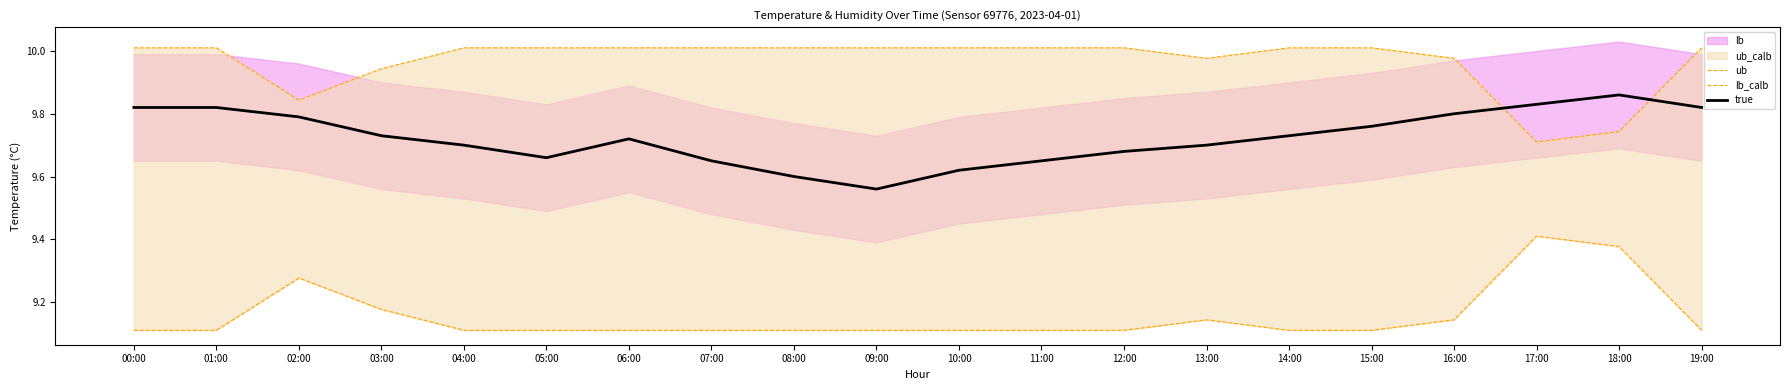

True or false: lb_calb and ub cross at least once.

False